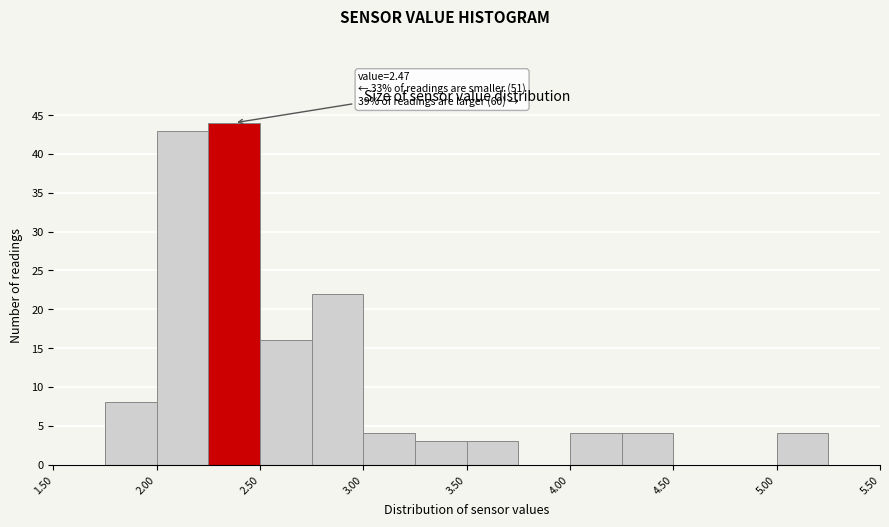

Over which range of the x-axis is the bar tallest?

2.25 to 2.50